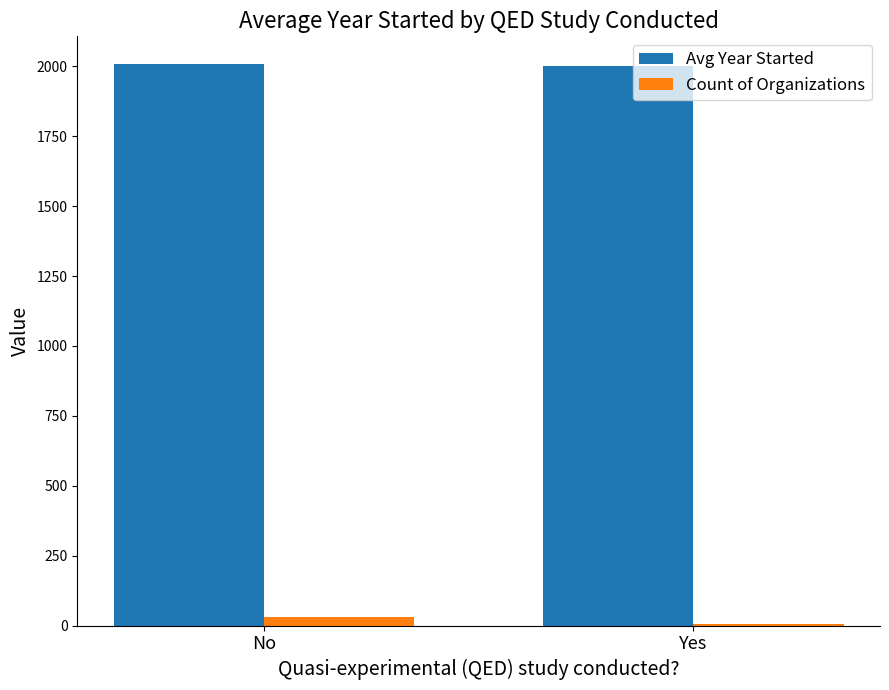

The Avg Year Started series shows 2690.7 at Yes. True or false?

False